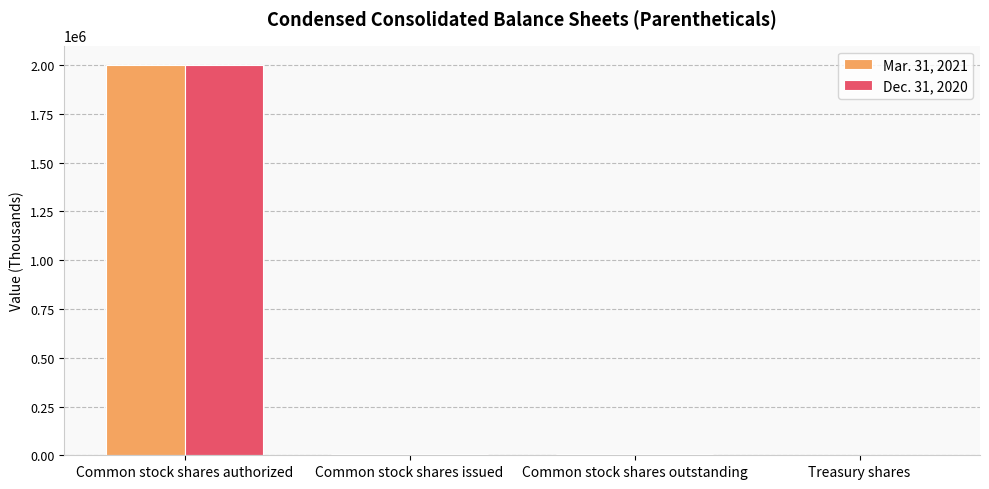

The value of Dec. 31, 2020 at Common stock shares authorized is 3466082. True or false?

False